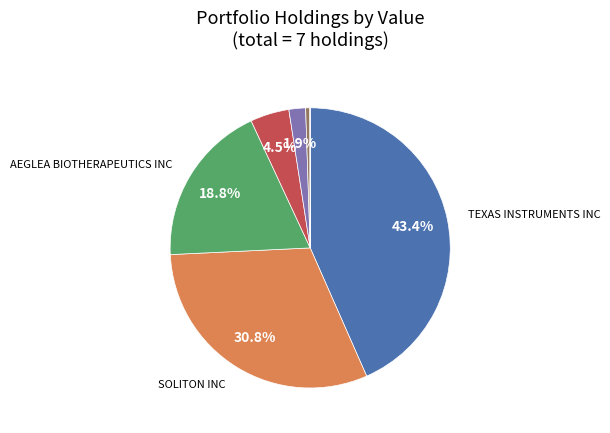

Is there a majority slice in this chart?

No